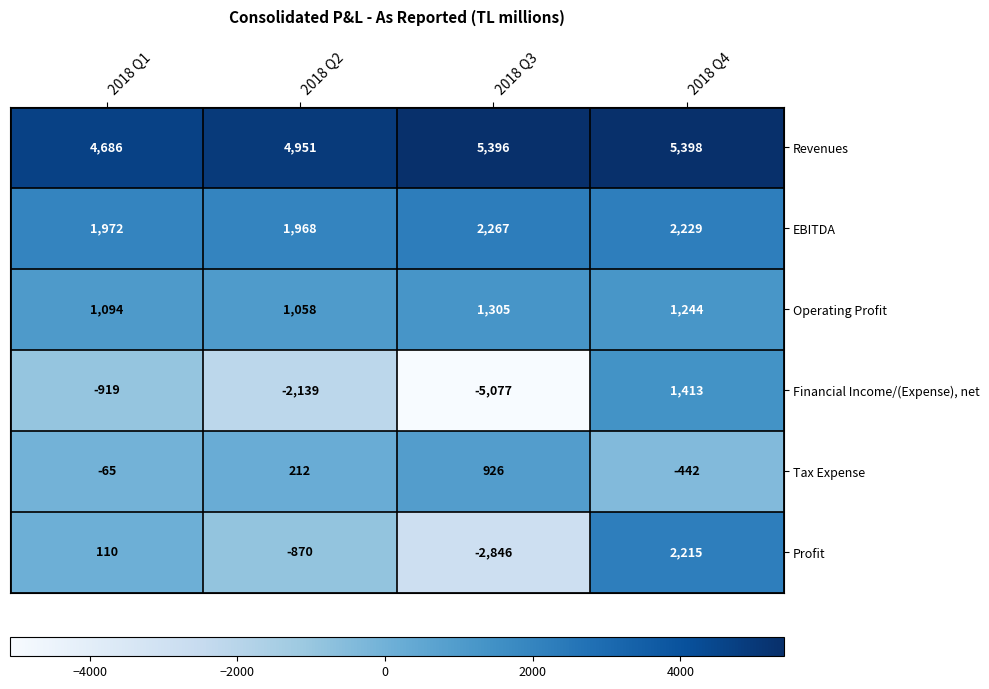

The value of Tax Expense at 2018 Q1 is -65. True or false?

True